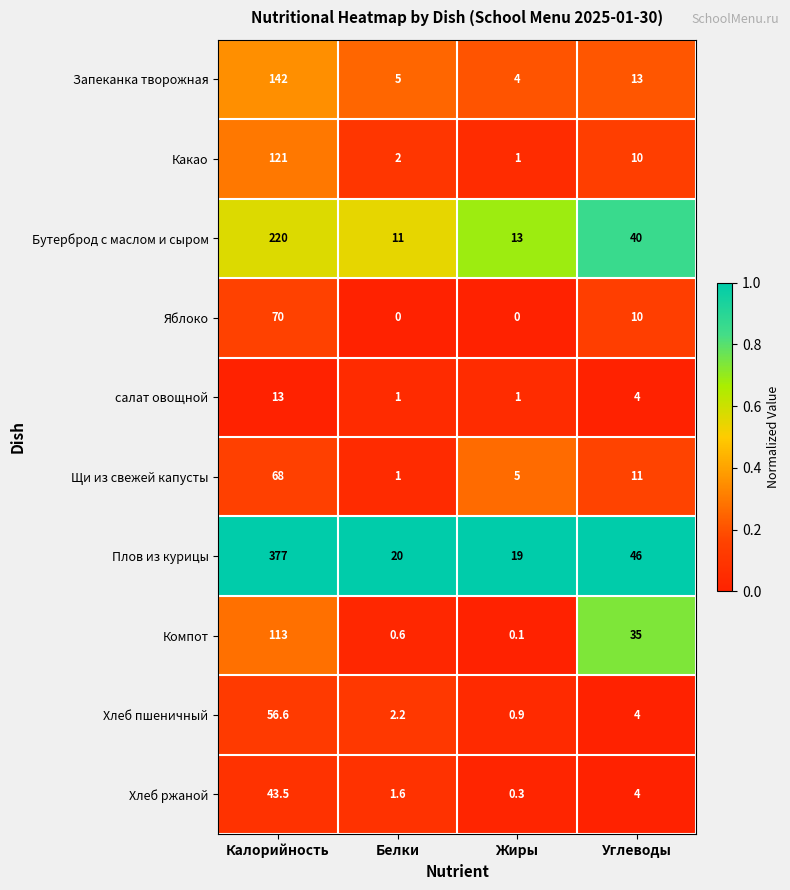

What is the difference between the maximum and minimum values in the Какао series?

120.0